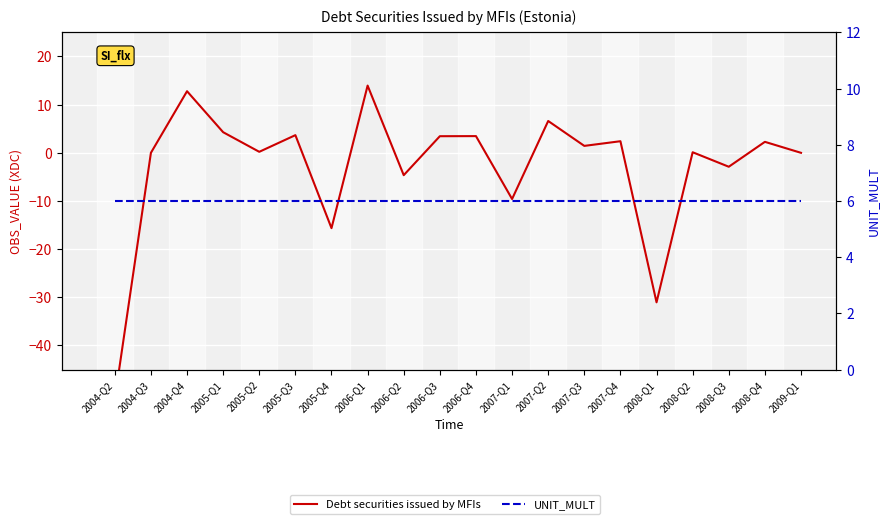

How many times do Debt securities issued by MFIs and UNIT_MULT cross each other?

6